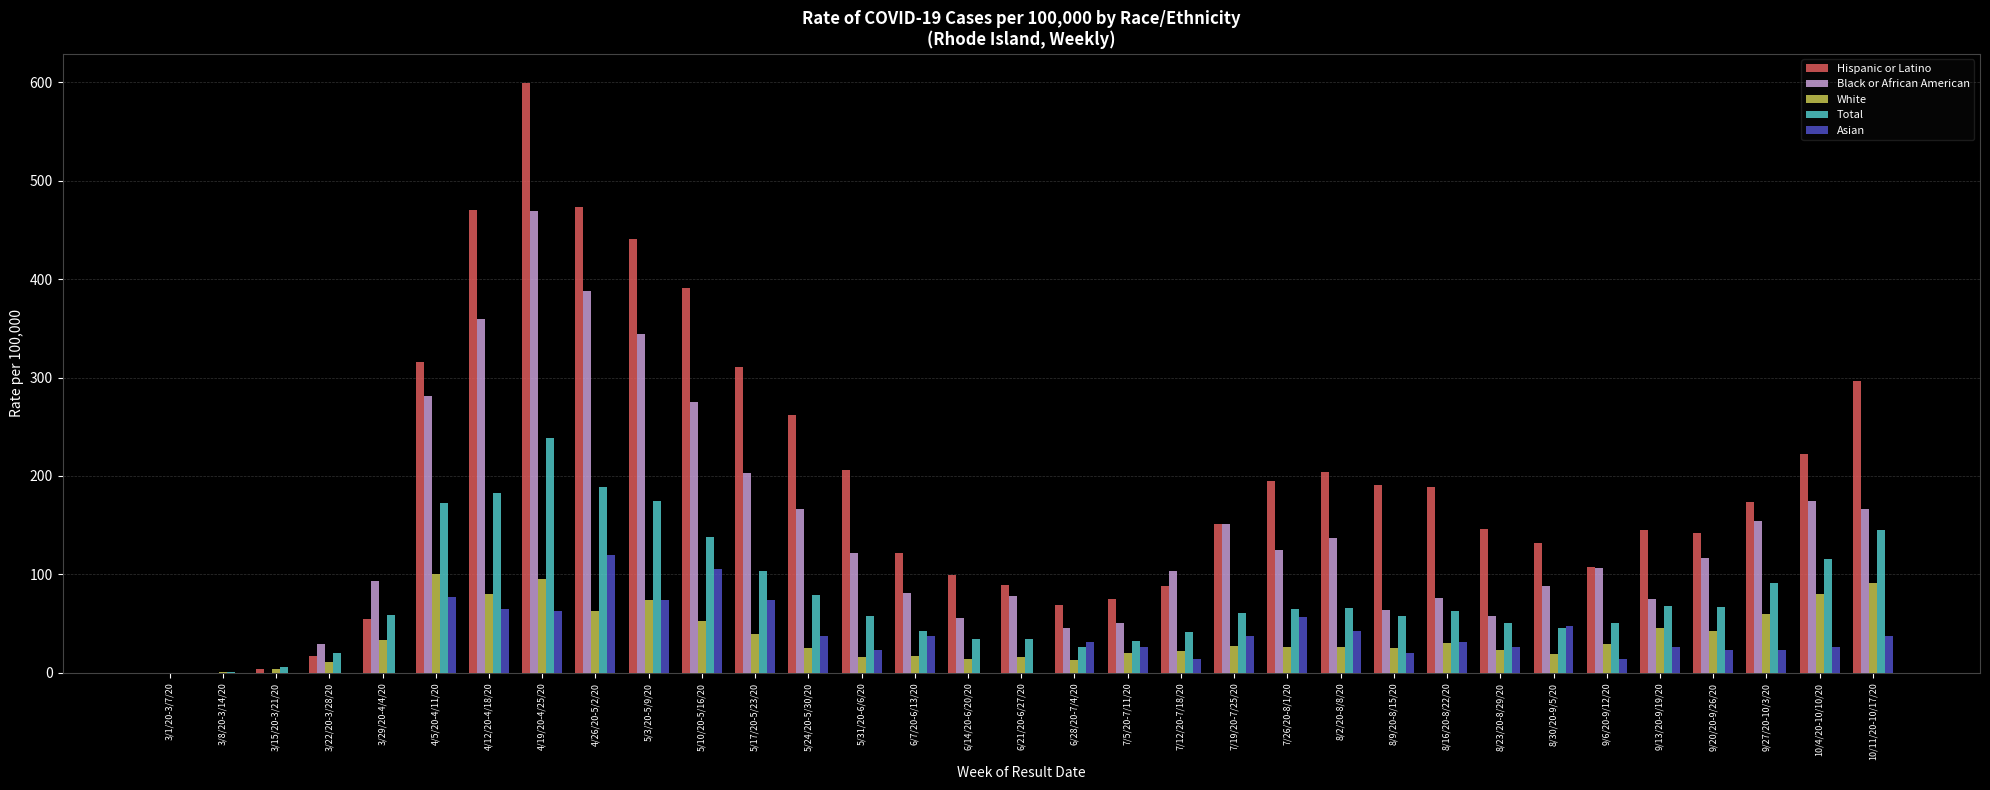

Between 7/26/20-8/1/20 and 10/11/20-10/17/20, which series saw the biggest shift?

Hispanic or Latino